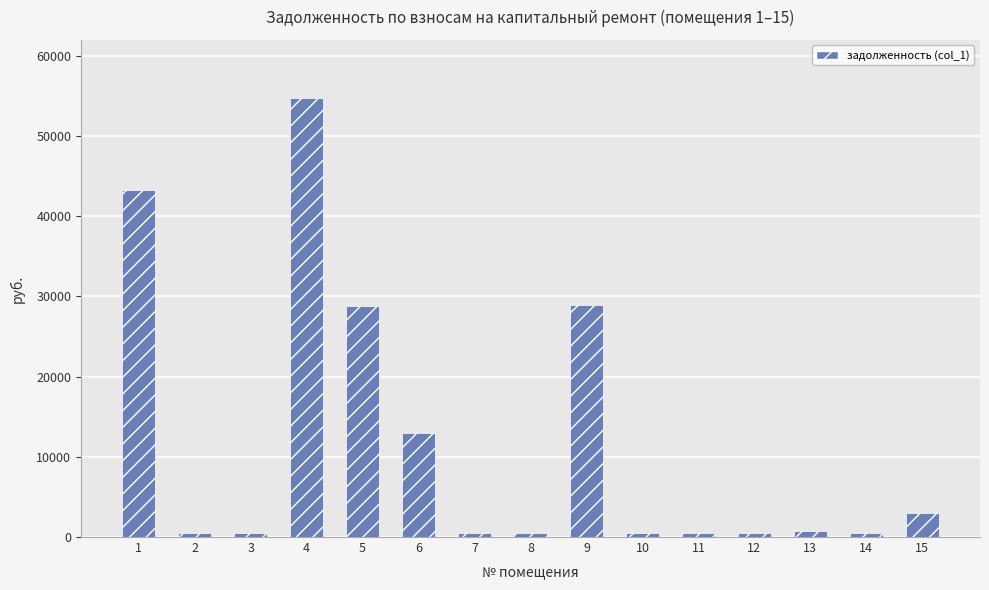

What is the change in value from 3 to 6?

+12439.0